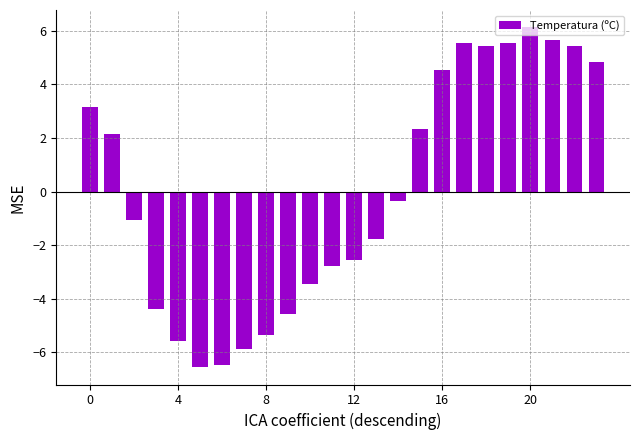

How many data points are less than 0?

13